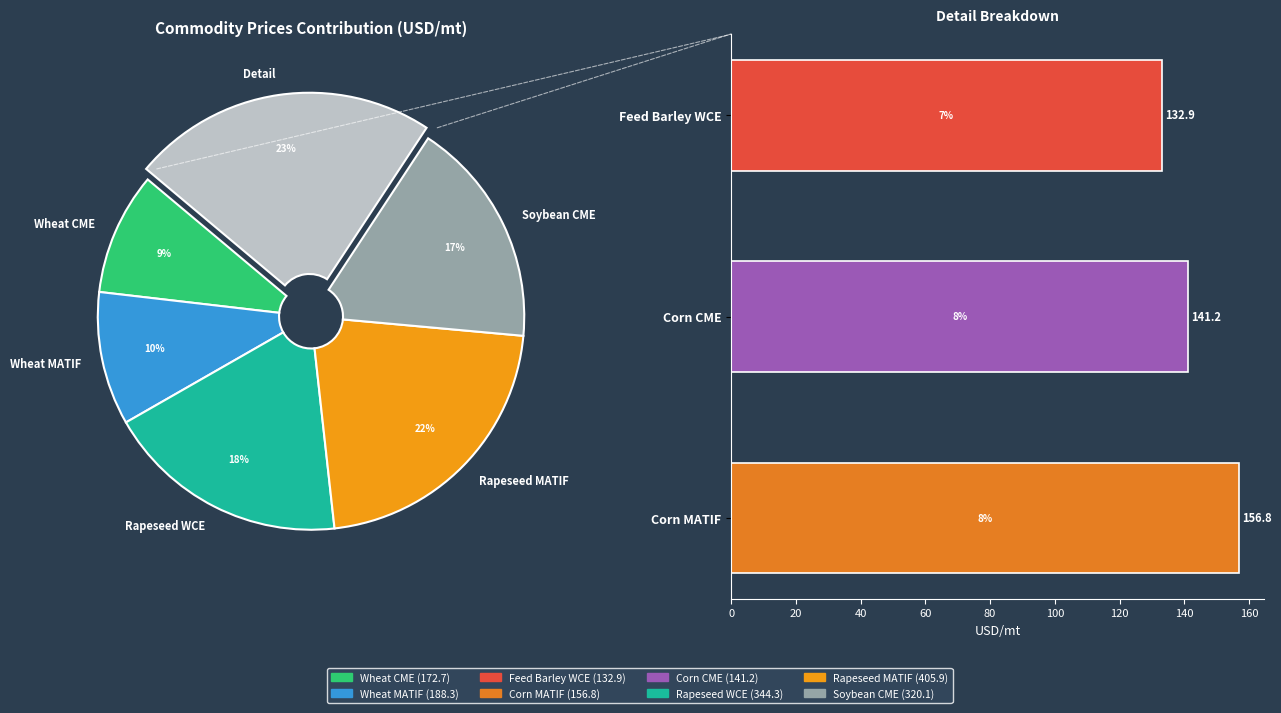

To the nearest percent, what is the average slice percentage?

12%